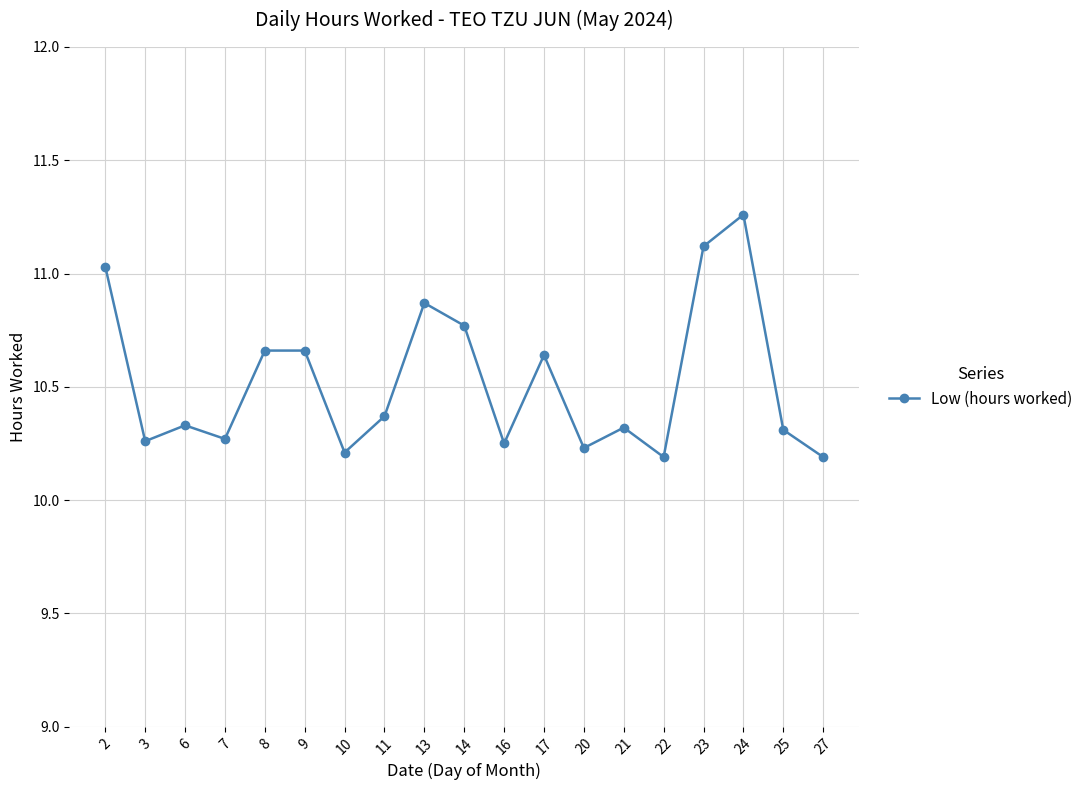

What is the ratio of the value at 21 to the value at 24?

0.9